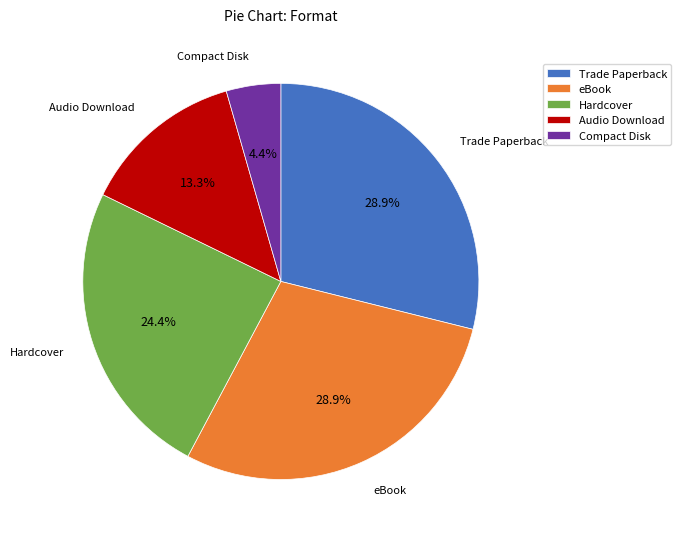

What is the ratio of the value at Audio Download to the value at Hardcover?

0.5